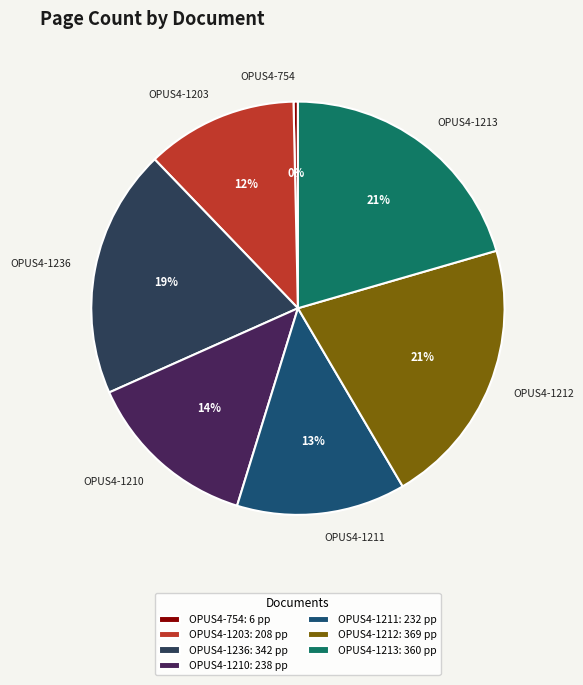

What percentage is the OPUS4-1212 slice, to the nearest percent?

21%